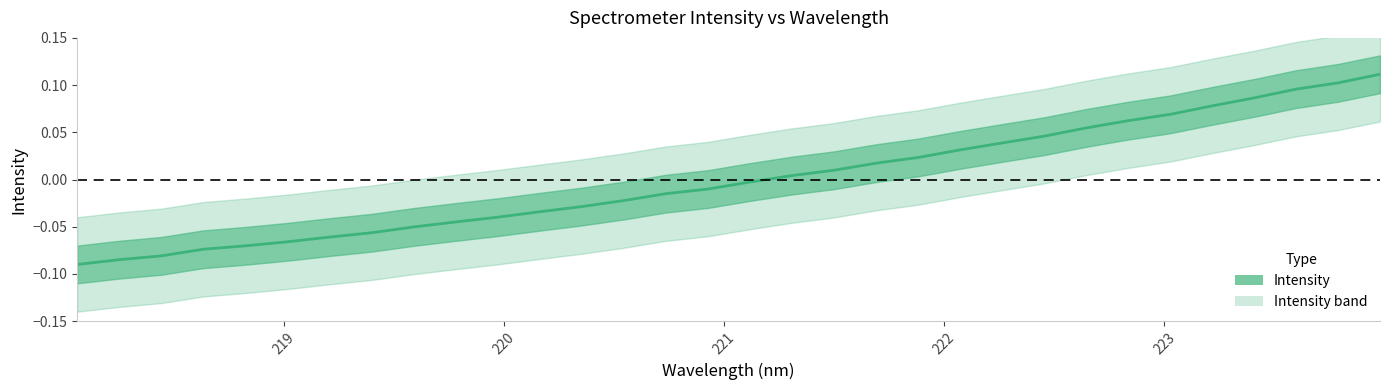

How many values exceed 0?

15